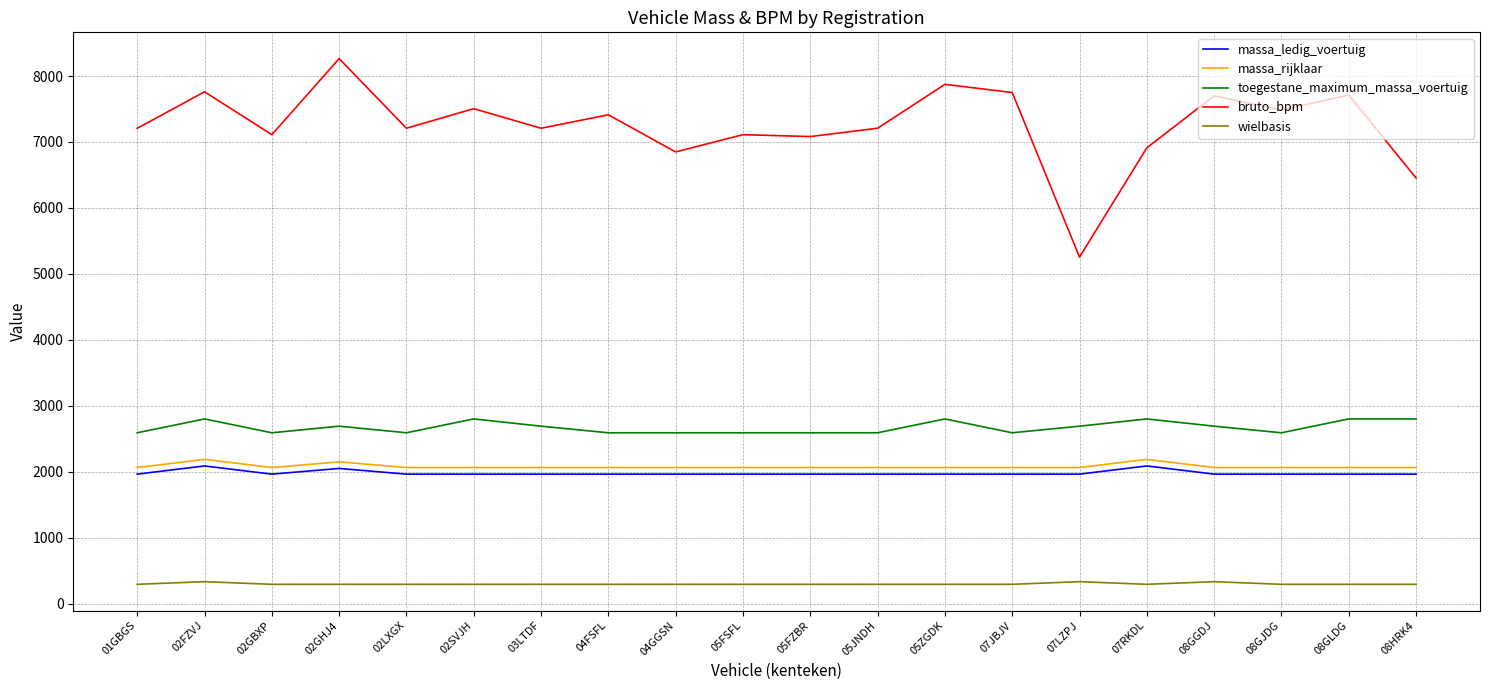

What is the lowest value of the massa_rijklaar series?

2063